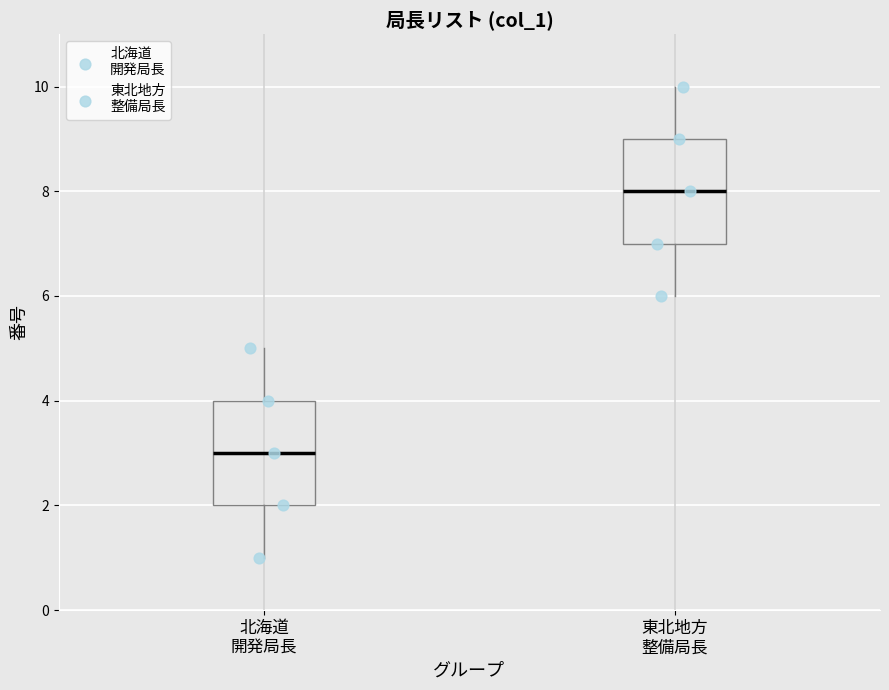

Reading left to right, transcribe this box plot: for each box, give where its median line is, the range the box spans, and where its two whiskers end, as read against the y-axis. The values are not printed on the chart, so give them approximately, as read against the axis.

北海道 開発局長: median 3, box 2 to 4, whiskers 1 to 5
東北地方 整備局長: median 8, box 7 to 9, whiskers 6 to 10